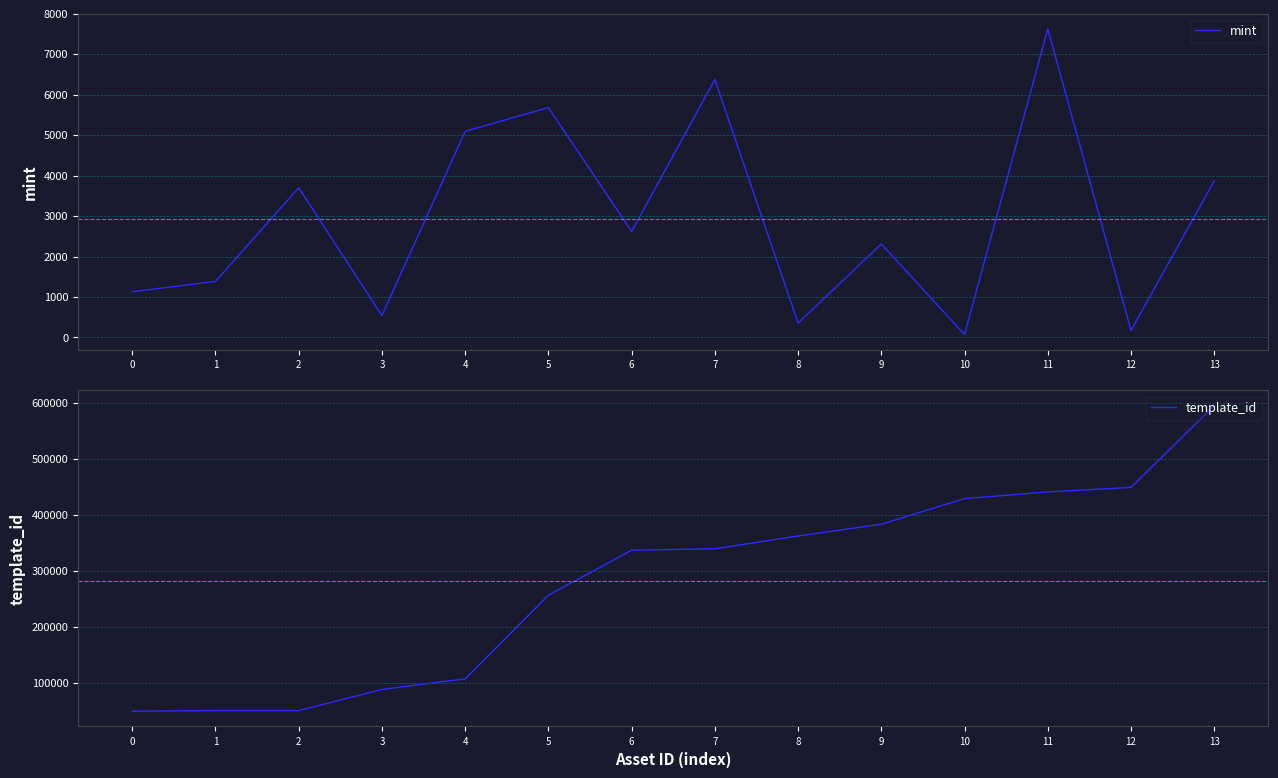

True or false: mint has more than 2 interior local peaks.

True